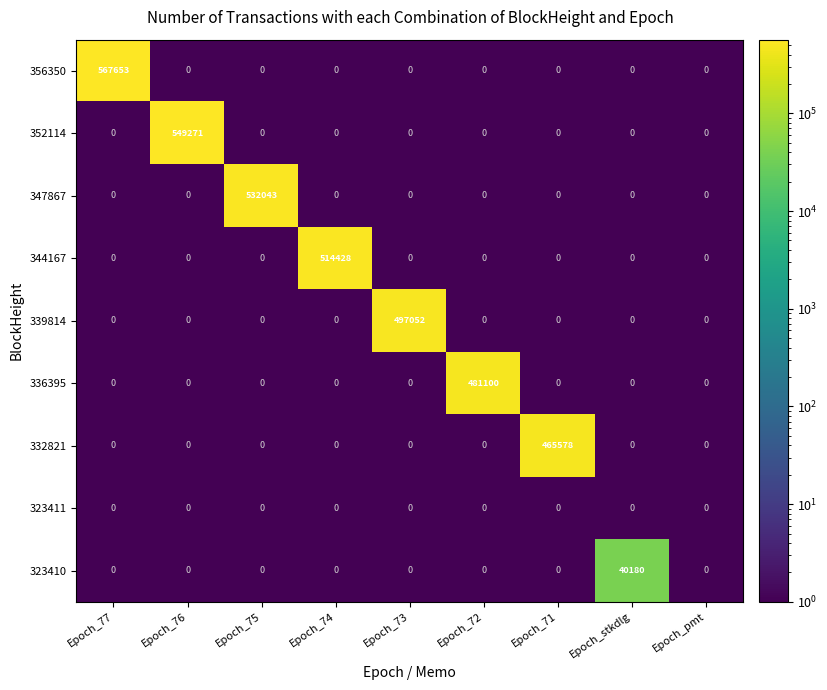

What value does the 323410 series have at Epoch_stkdlg, to the nearest 50?

40200